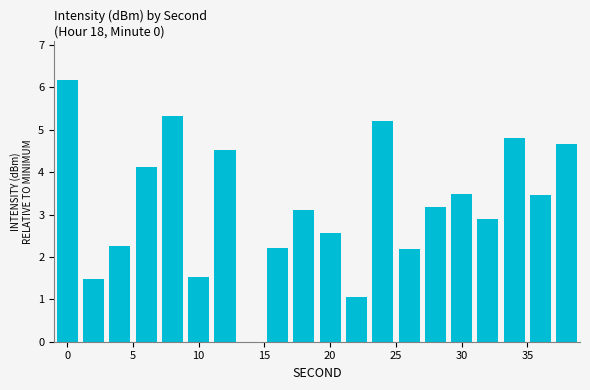

Reading right to left, transcribe all the data shown in this chart.

4.7	3.5	4.8	2.9	3.5	3.2	2.2	5.2	1.0	2.6	3.1	2.2	0.0	4.5	1.5	5.3	4.1	2.3	1.5	6.2